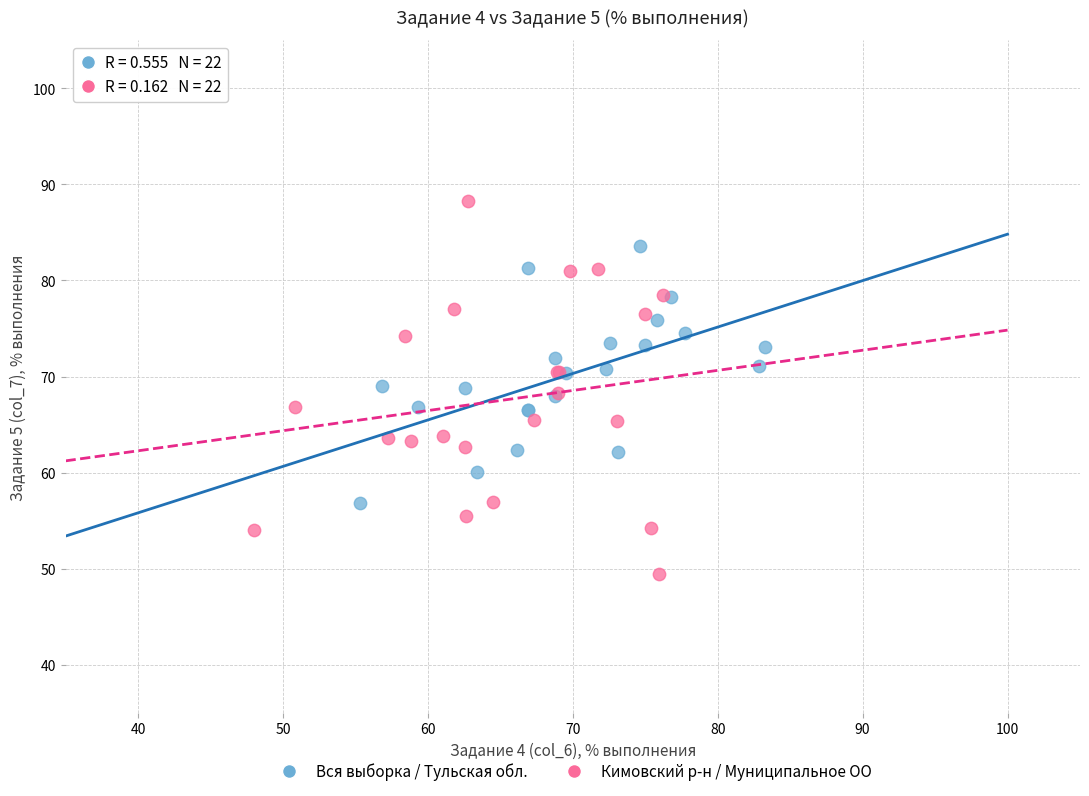

What are all the series names shown in the legend?

Вся выборка / Тульская обл., Кимовский р-н / Муниципальное ОО